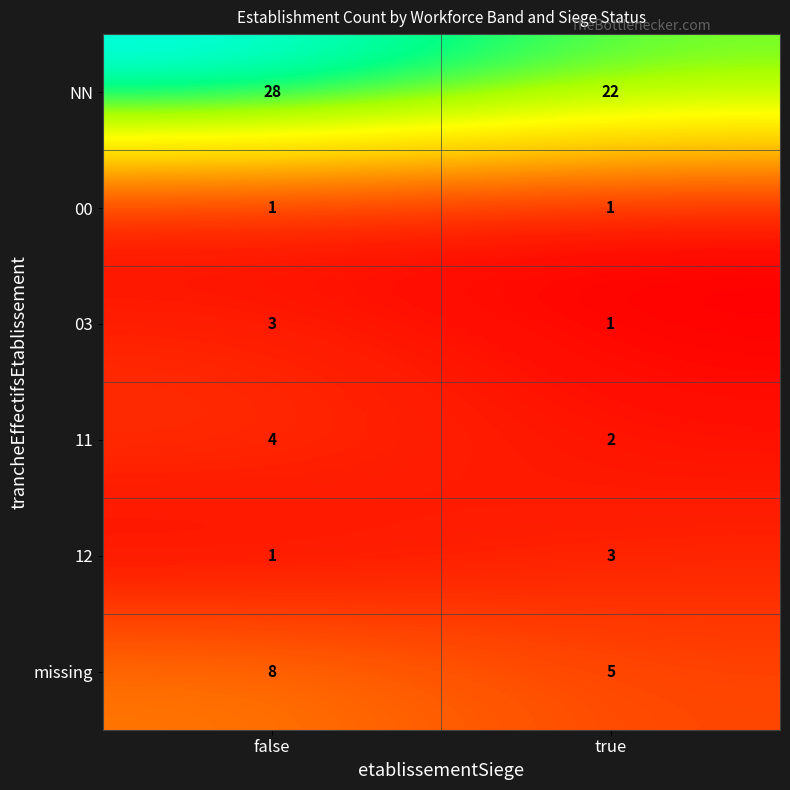

Read the 11 value at false.

4